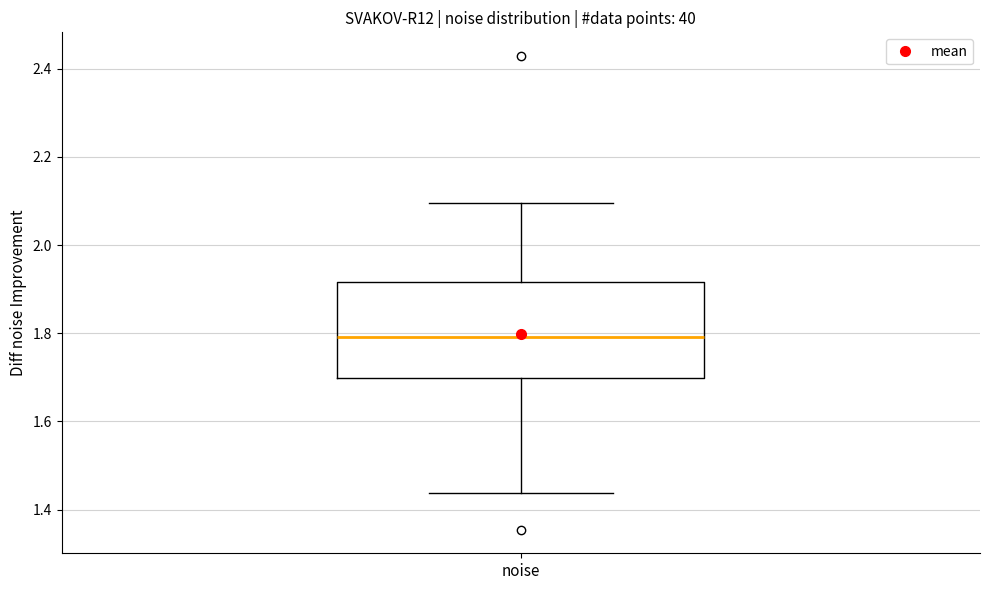

Transcribe this box plot: give where the median line is, the range the box spans, and where the two whiskers end, as read against the y-axis. The values are not printed on the chart, so give them approximately, as read against the axis.

median 1.80, box 1.70 to 1.92, whiskers 1.44 to 2.10